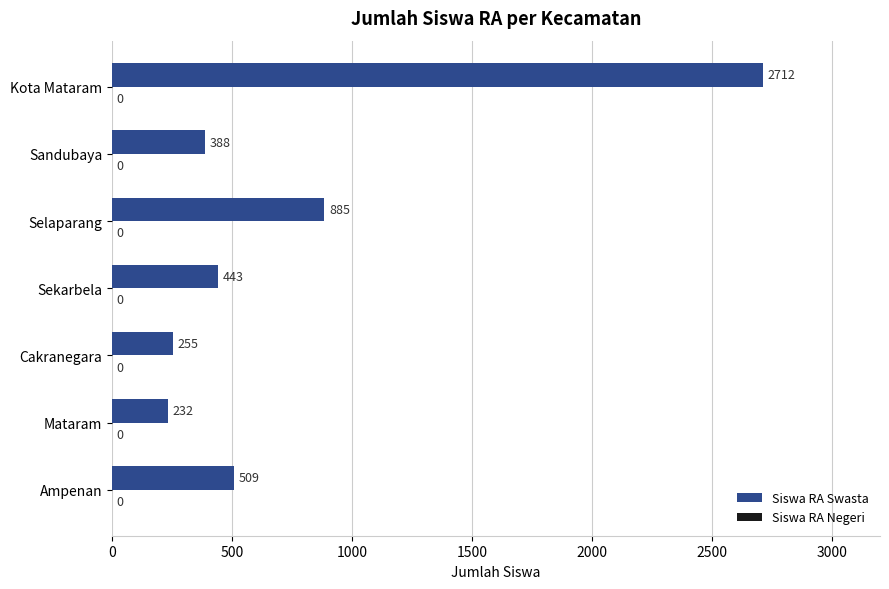

What value does the data have at Sekarbela, to the nearest 50?

450